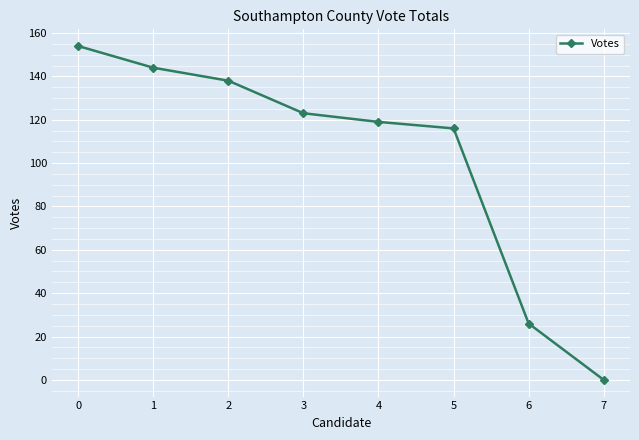

What is the difference between the maximum and minimum values?

154